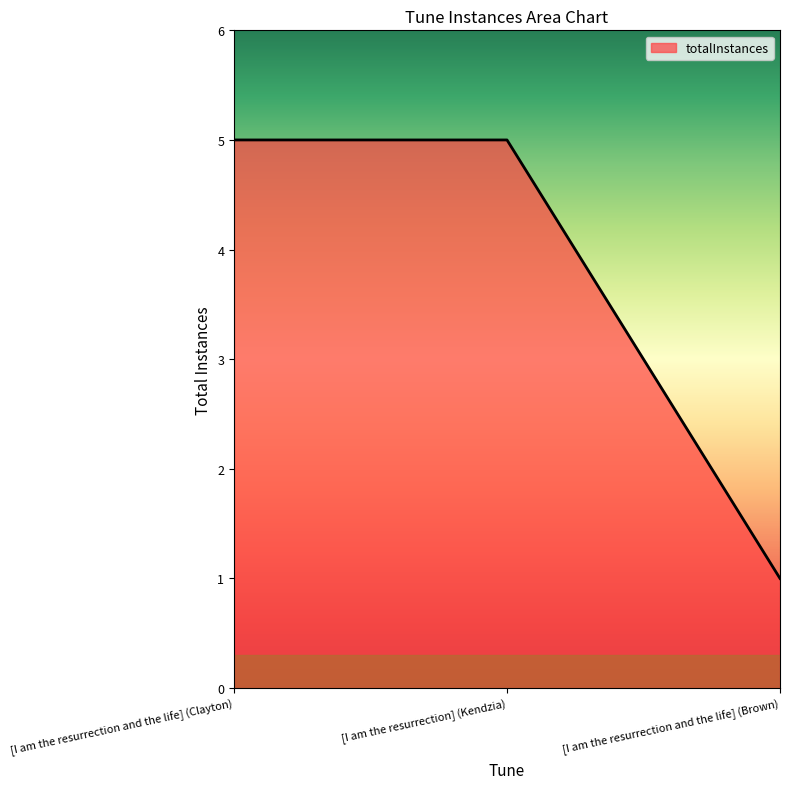

True or false: the data shows 2 at [I am the resurrection and the life] (Brown).

False